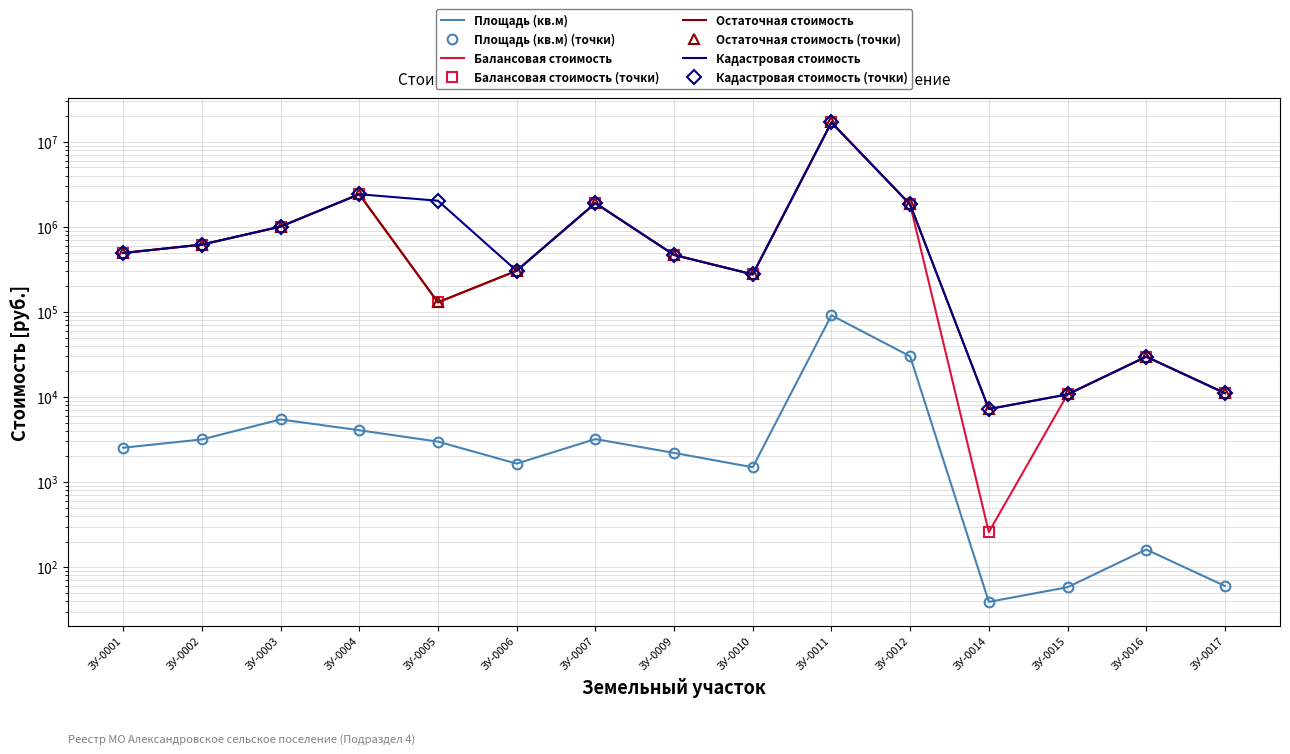

Where is the first local maximum for Балансовая стоимость?

ЗУ-0004